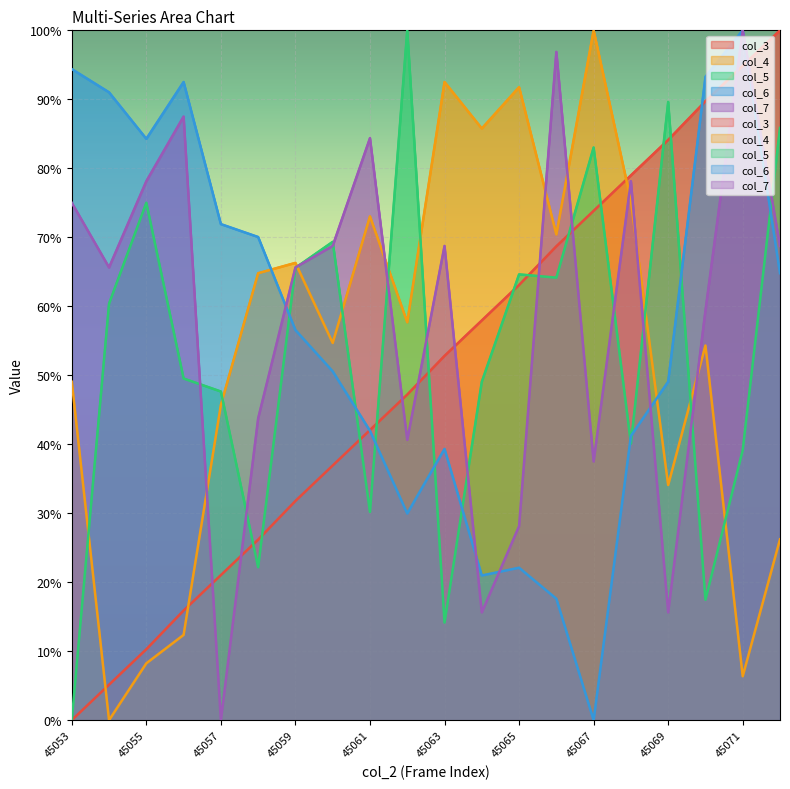

At which label does col_3 reach its peak?

45072